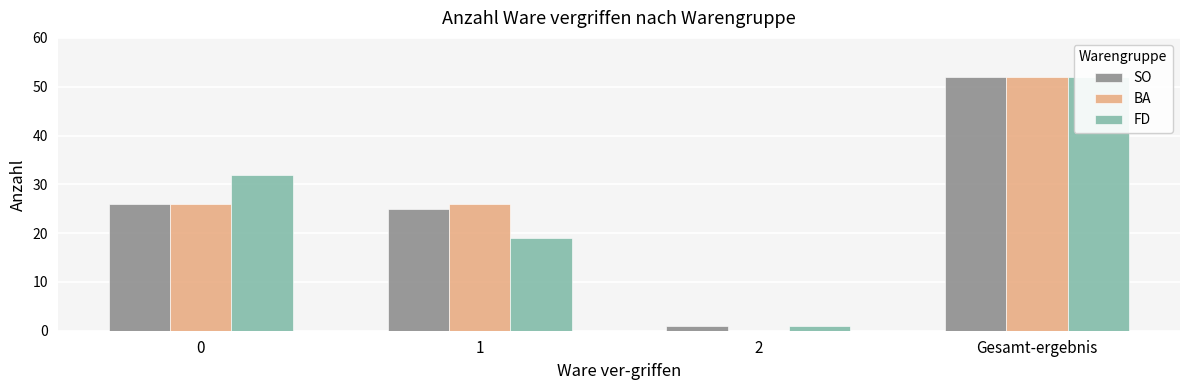

What is the greatest value displayed?

52